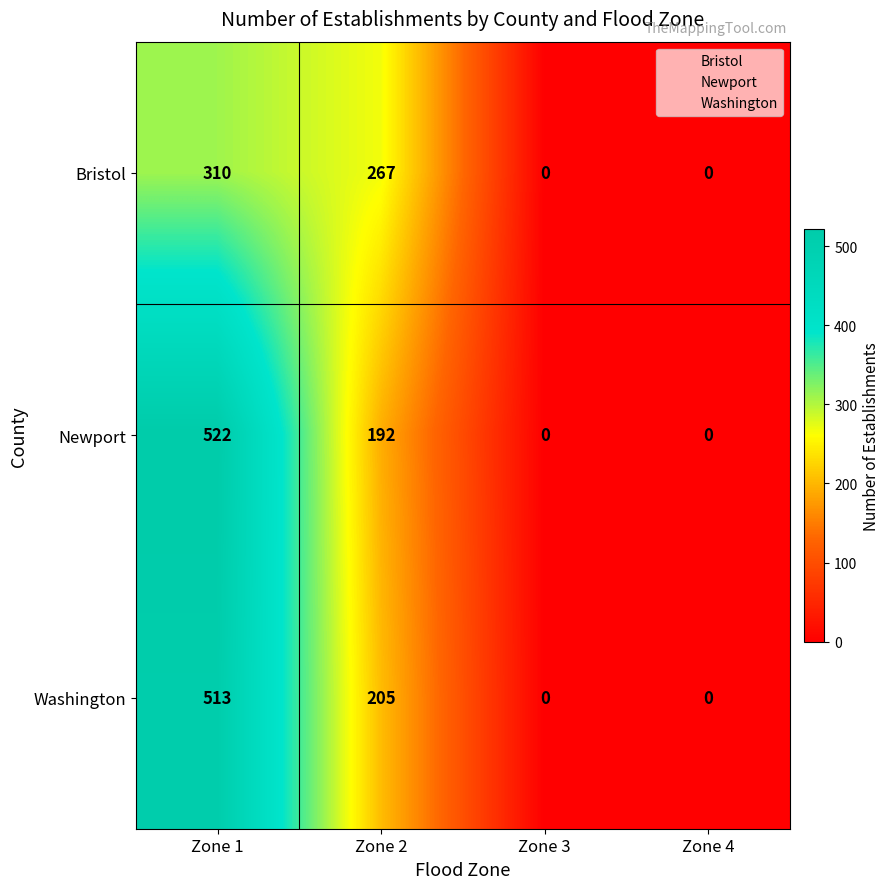

Which series has the widest spread of values?

Newport